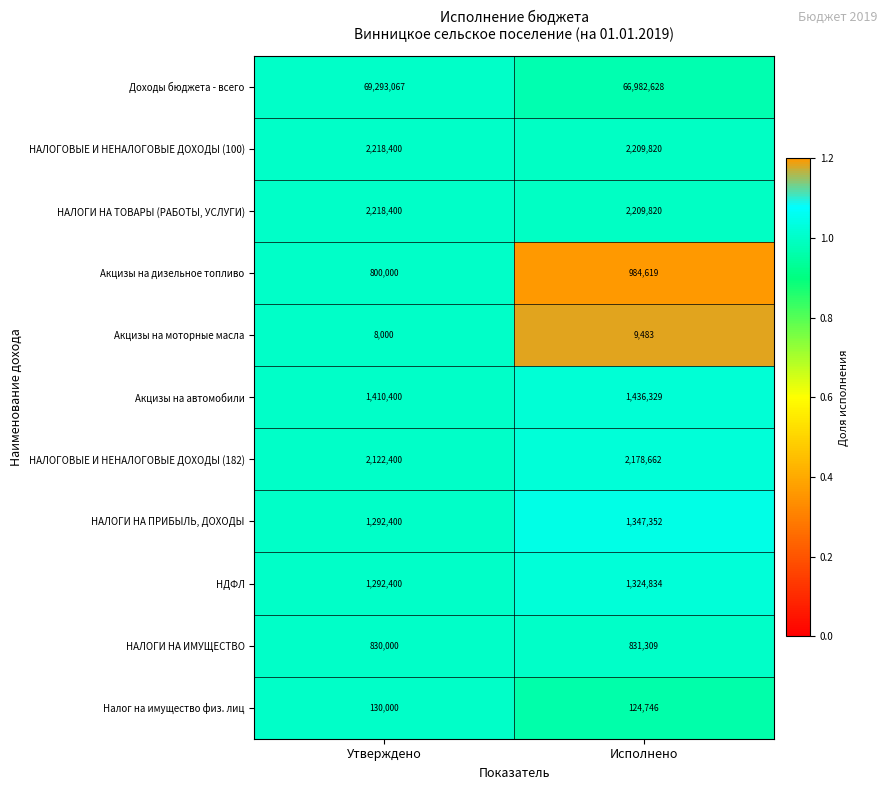

Count the number of data series in this chart.

11